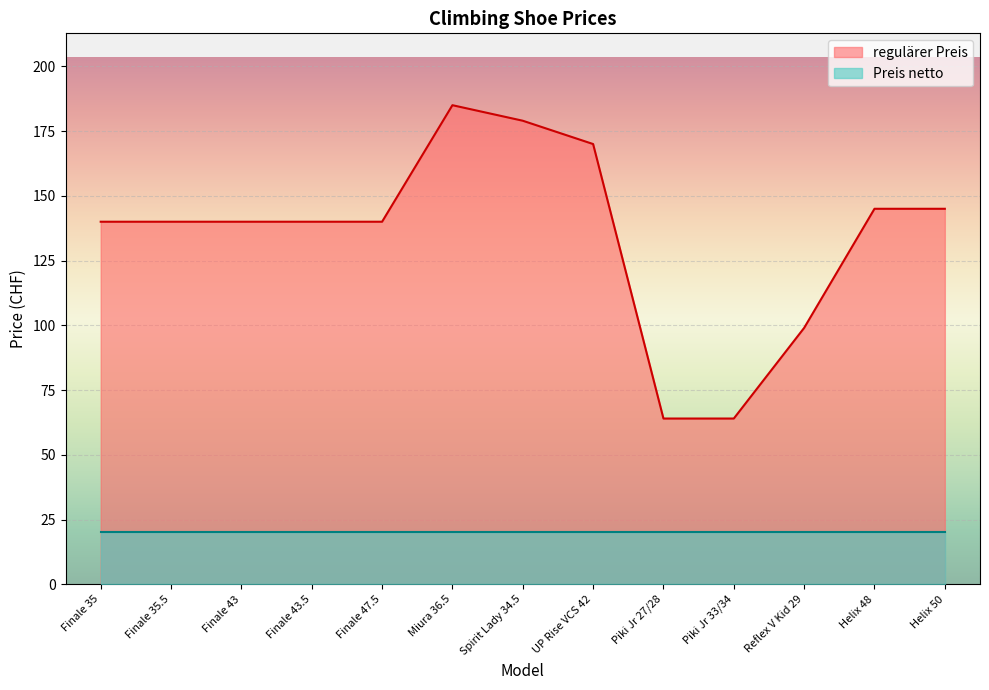

What is the change in value from Finale 35 to Helix 50?

+5